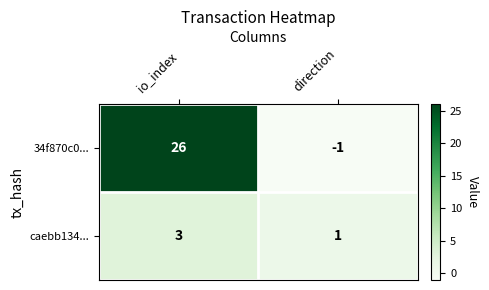

Which series changed the most between io_index and direction?

34f870c0...